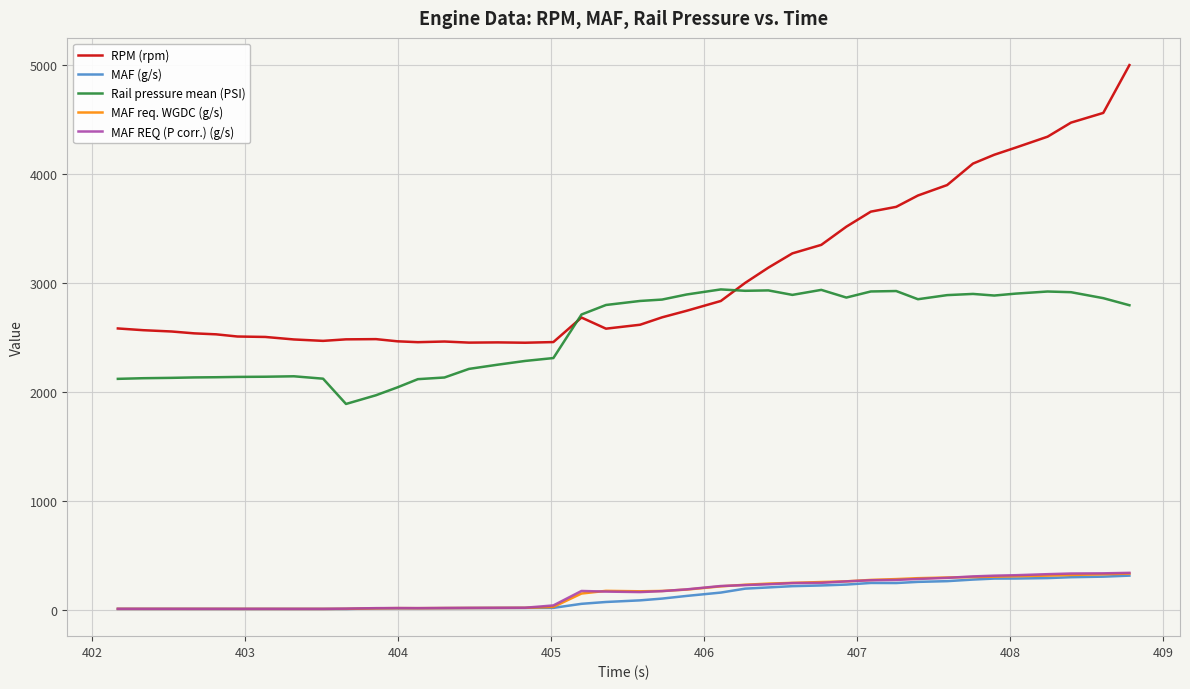

What is the highest value of the MAF (g/s) series?

315.6